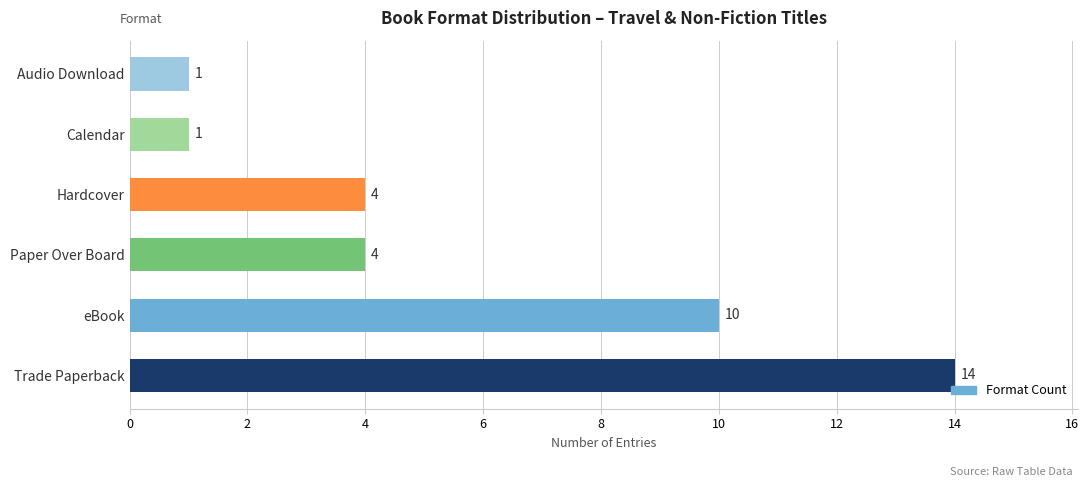

What is the approximate value at Hardcover?

4